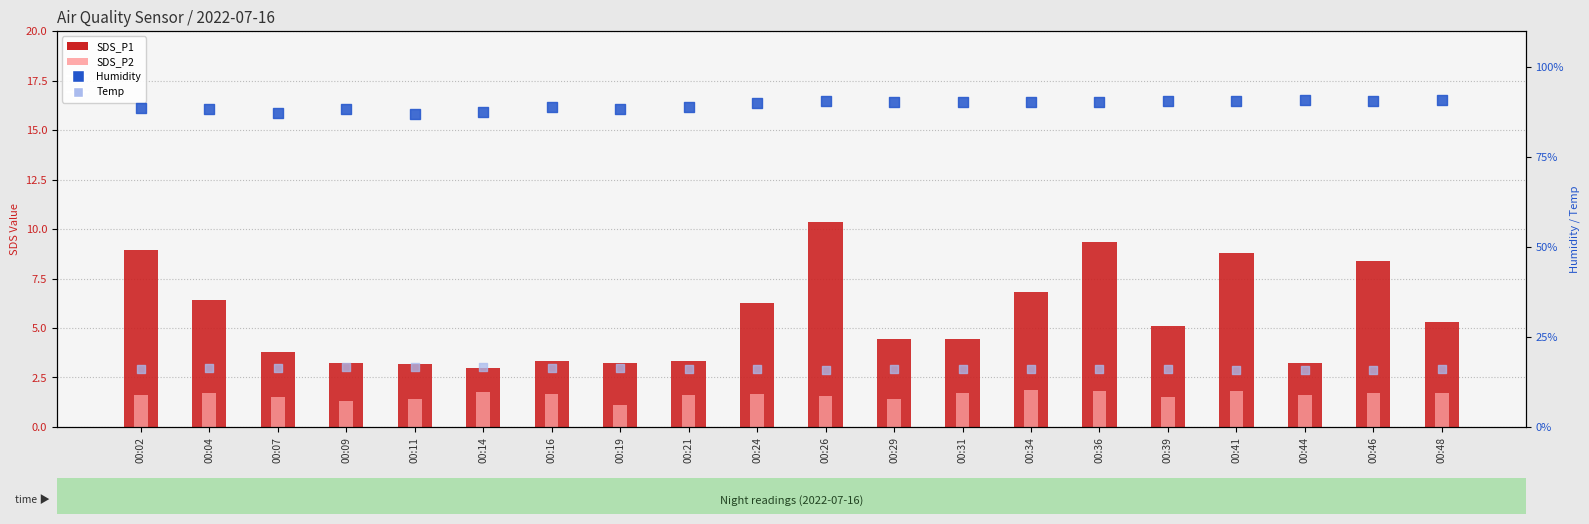

Which series has the widest spread of Y values?

SDS_P1